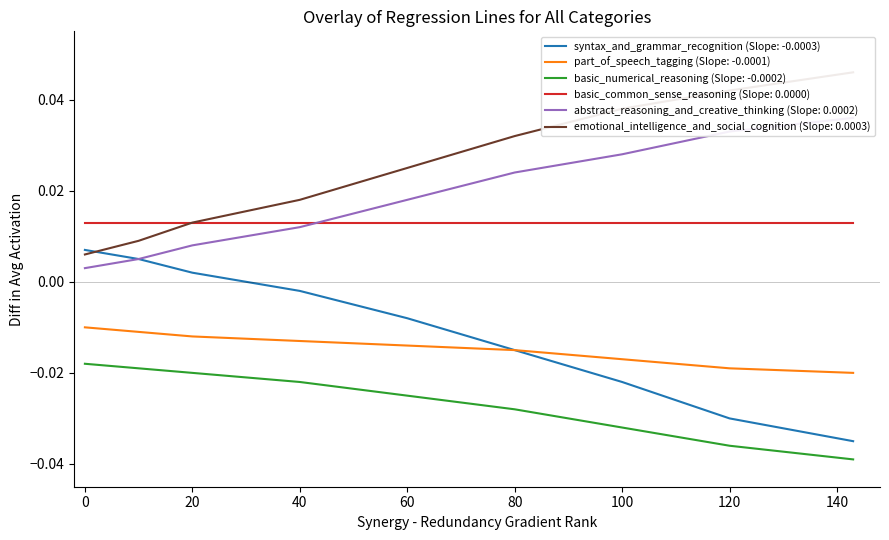

The basic_numerical_reasoning (Slope: -0.0002) series shows -0.1 at 100. True or false?

False